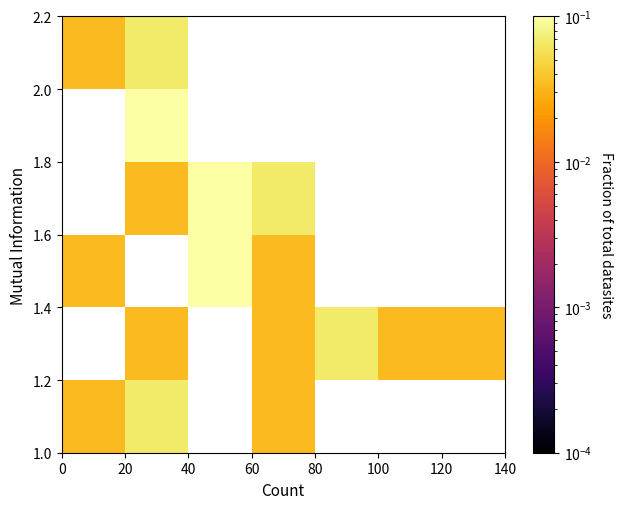

How many categories are shown in the chart?

7